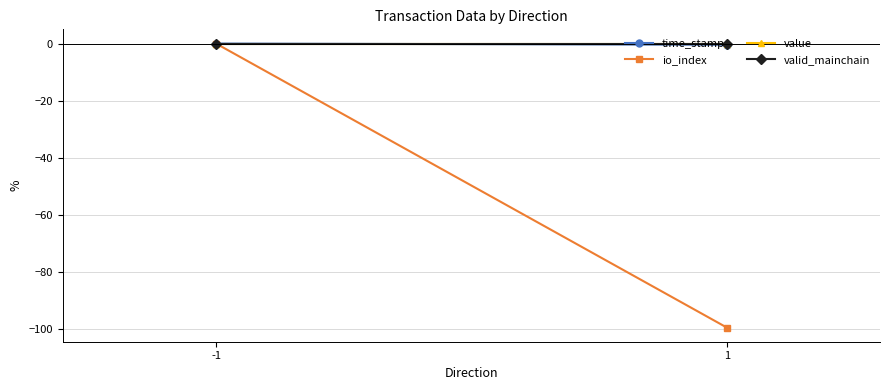

What are all the series names shown in the legend?

time_stamp, io_index, value, valid_mainchain